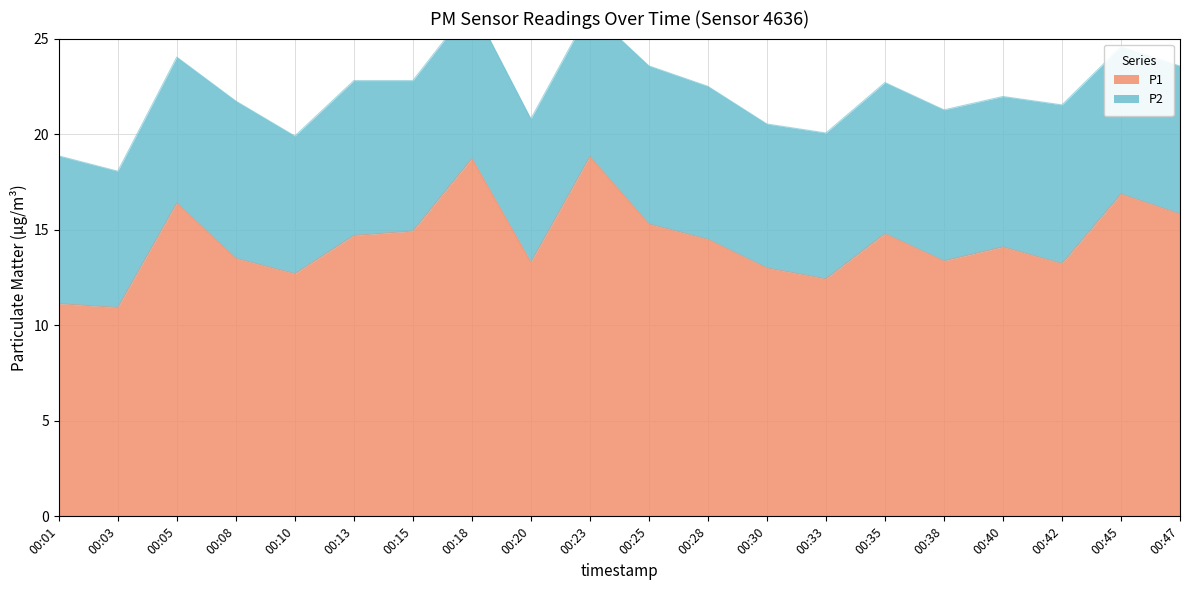

What is the difference between the values at 00:33 and 00:23?

6.4